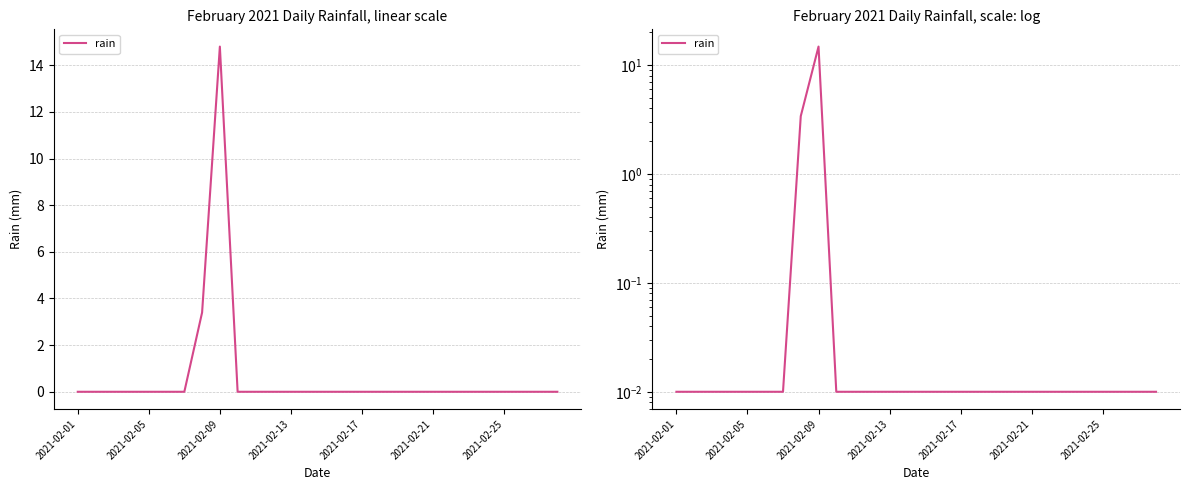

What is the difference between the second highest and minimum values?

3.4